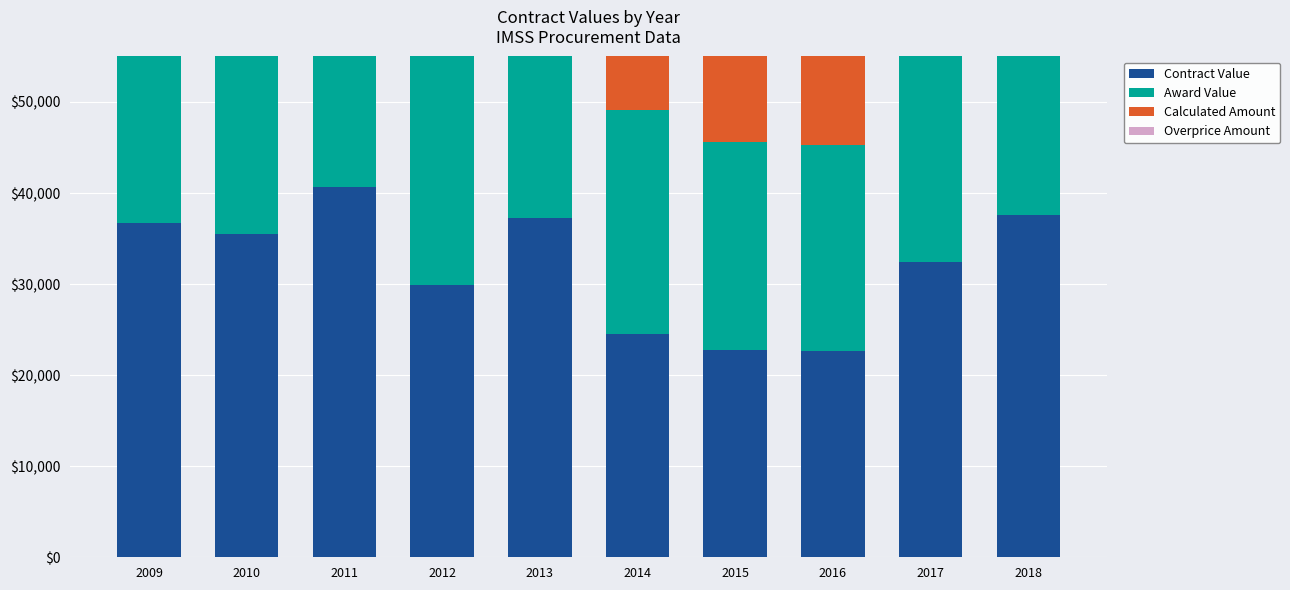

Is it true that Award Value equals 22794.0 at 2015?

True